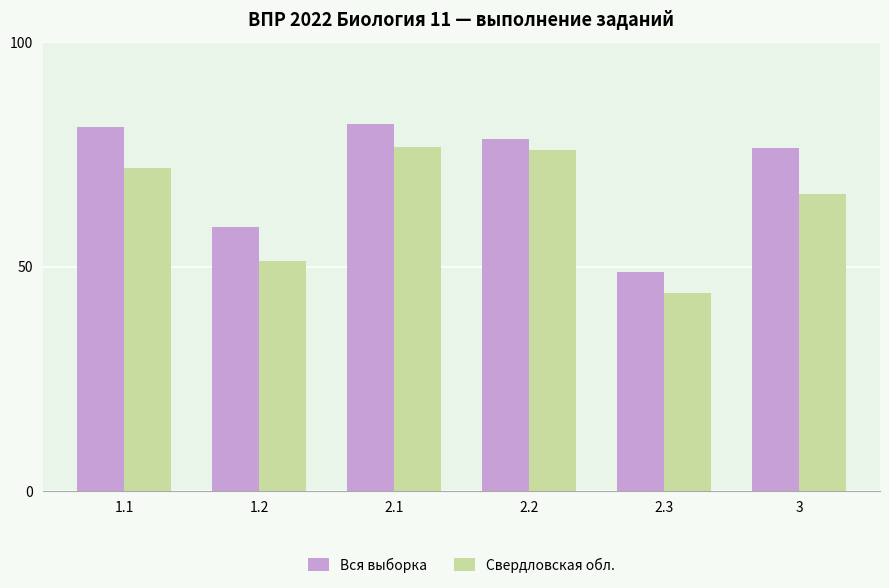

Which label corresponds to the smallest value in the chart?

2.3